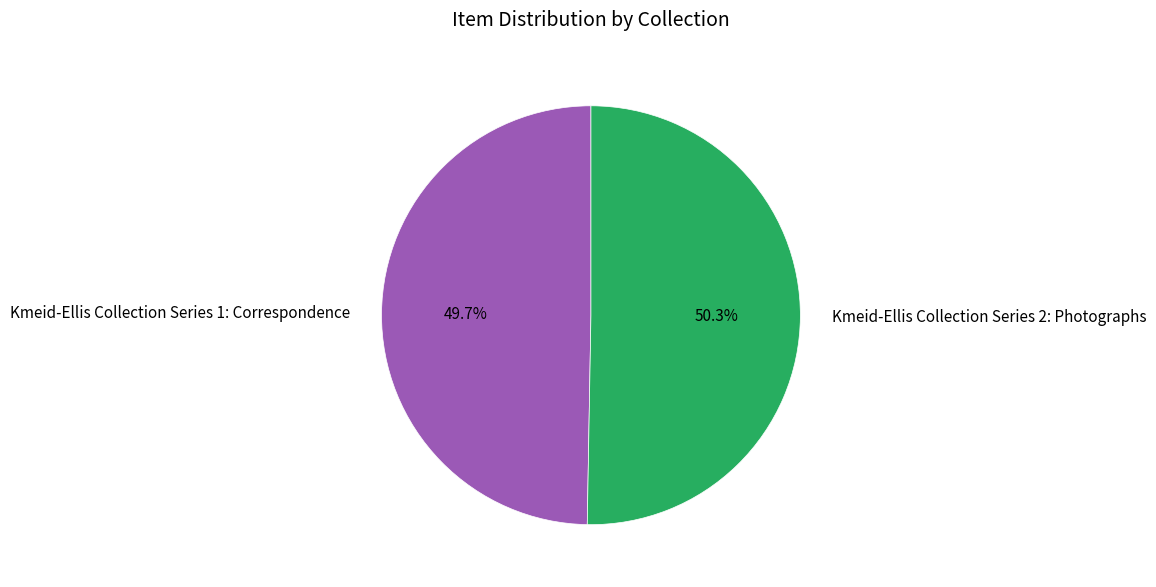

What is the ratio of the value at Kmeid-Ellis Collection Series 1: Correspondence to the value at Kmeid-Ellis Collection Series 2: Photographs?

1.0